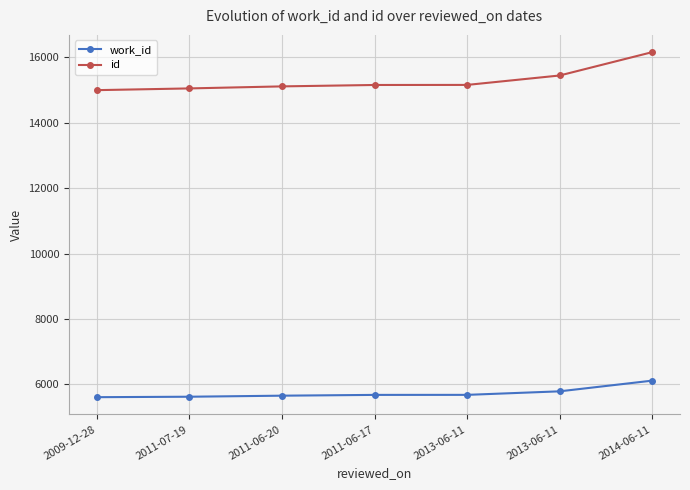

Is this an area chart (filled region under the line)?

No